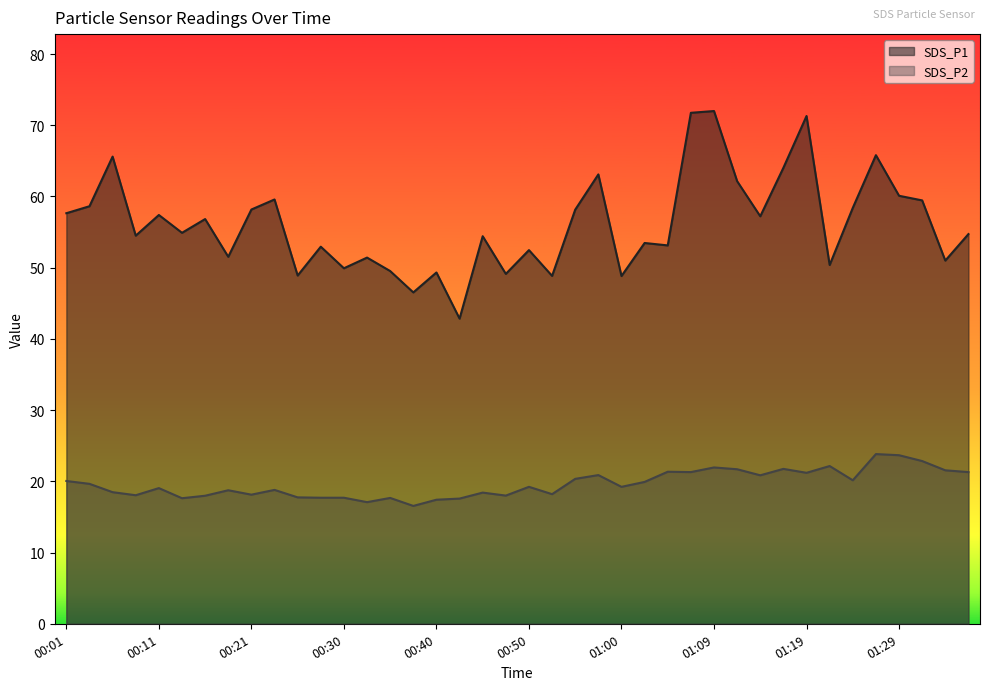

Where does the SDS_P1 series first go above 54?

00:01